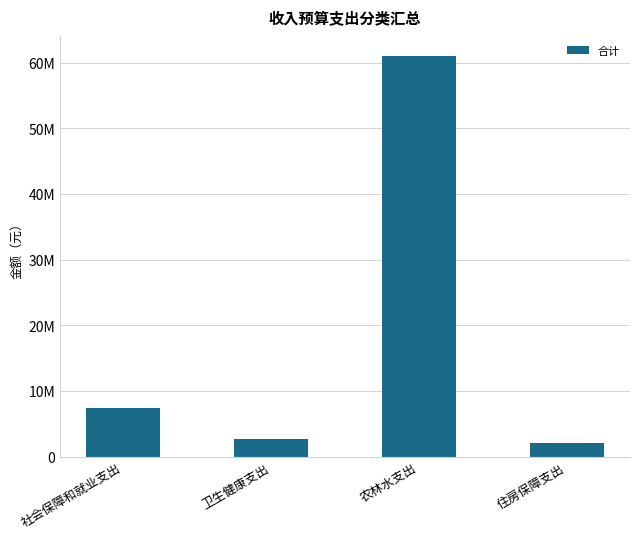

Does the chart contain any negative values?

No